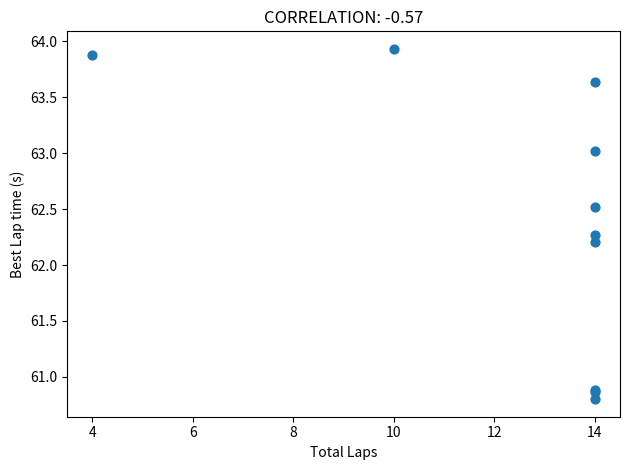

What Y value in the scatter plot is closest to 62?

62.2